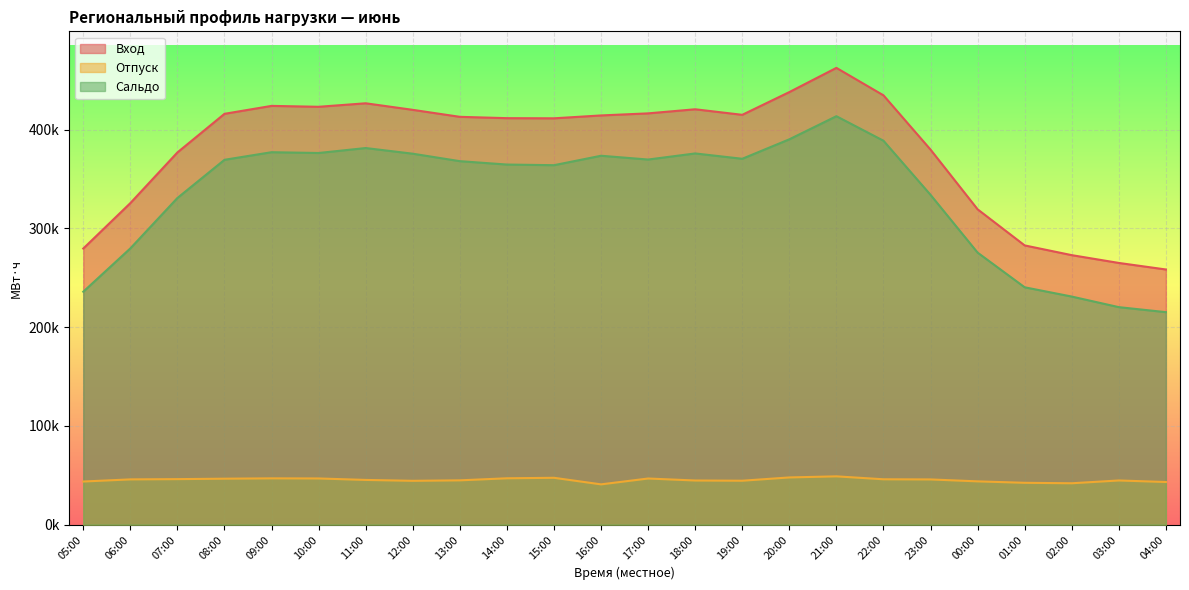

Reading left to right, extract all data points from this chart.

Вход: 279515.7	325521.1	376804.6	415897.7	423928.6	423017.8	426558.4	419923.0	412850.2	411500.8	411351.7	414260.4	416352.5	420500.6	414883.8	437905.7	462401.1	434613.0	379663.5	319233.1	282691.4	272833.8	264946.2	258322.3
Отпуск: 43688.8	45844.2	46106.8	46547.6	46889.1	46776.4	45300.9	44396.7	44876.6	46954.9	47456.4	40809.5	46730.5	44714.3	44493.8	47814.1	48922.2	45954.3	45795.0	43843.8	42394.2	41919.3	44746.6	43192.6
Сальдо: 235826.9	279677.0	330697.8	369350.1	377039.5	376241.5	381257.5	375526.2	367973.6	364545.9	363895.3	373450.8	369622.0	375786.4	370390.0	390091.6	413478.9	388658.7	333868.5	275389.3	240297.2	230914.5	220199.6	215129.6